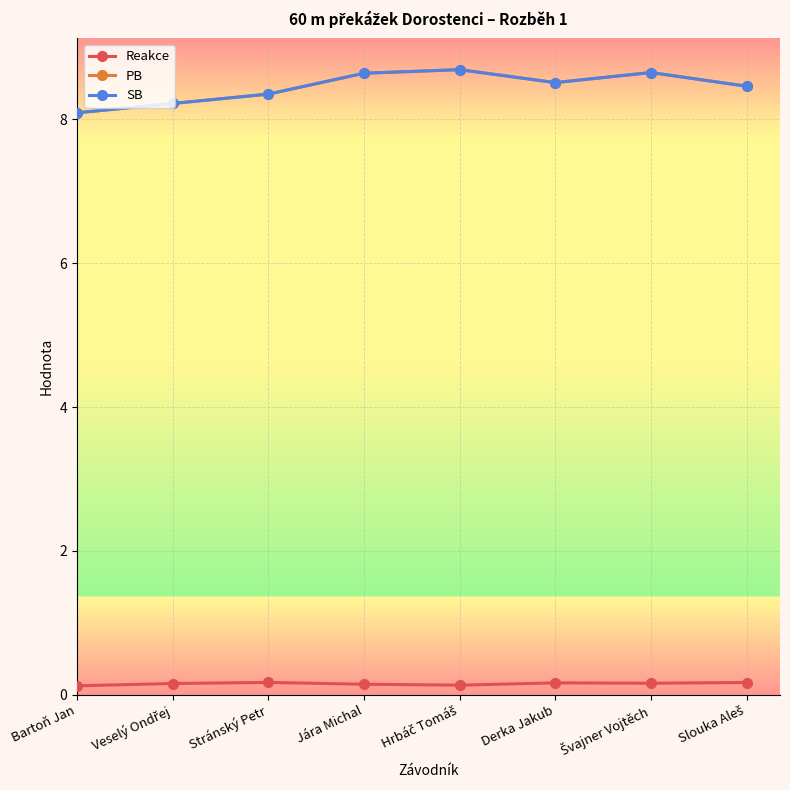

What is the minimum value for PB?

8.1